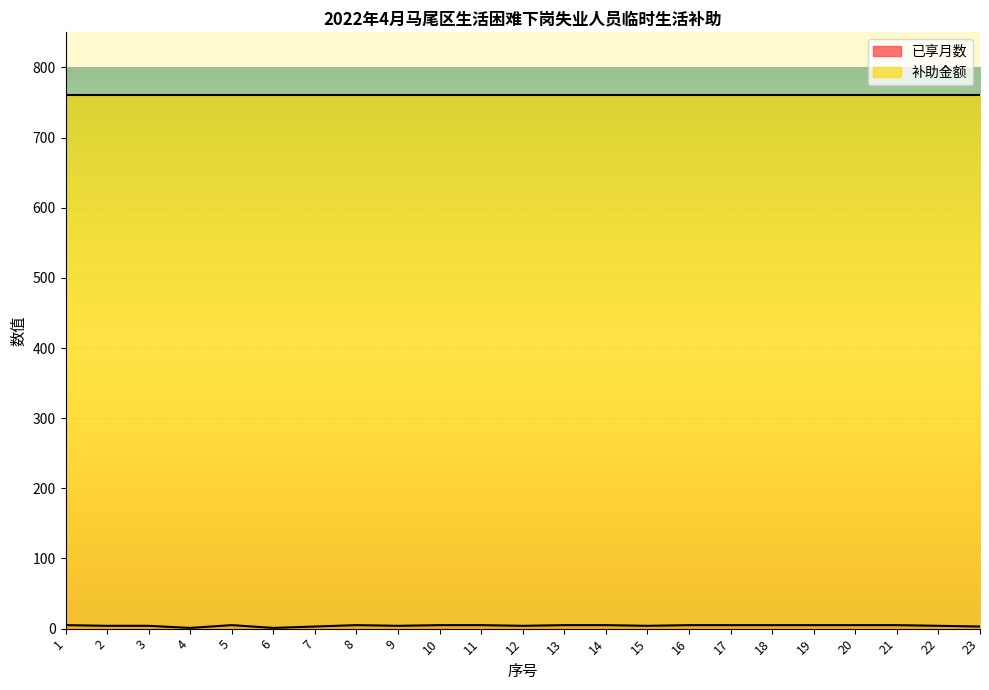

At which category does the chart reach its peak across all series?

1